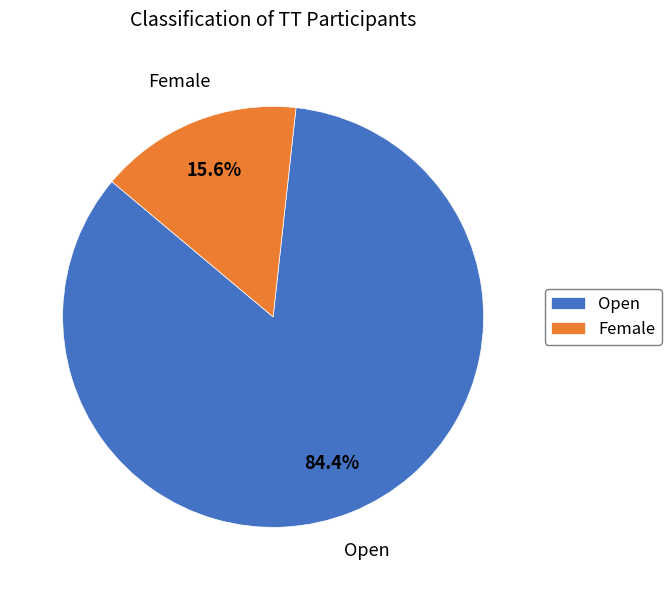

How many slices are in this pie chart?

2